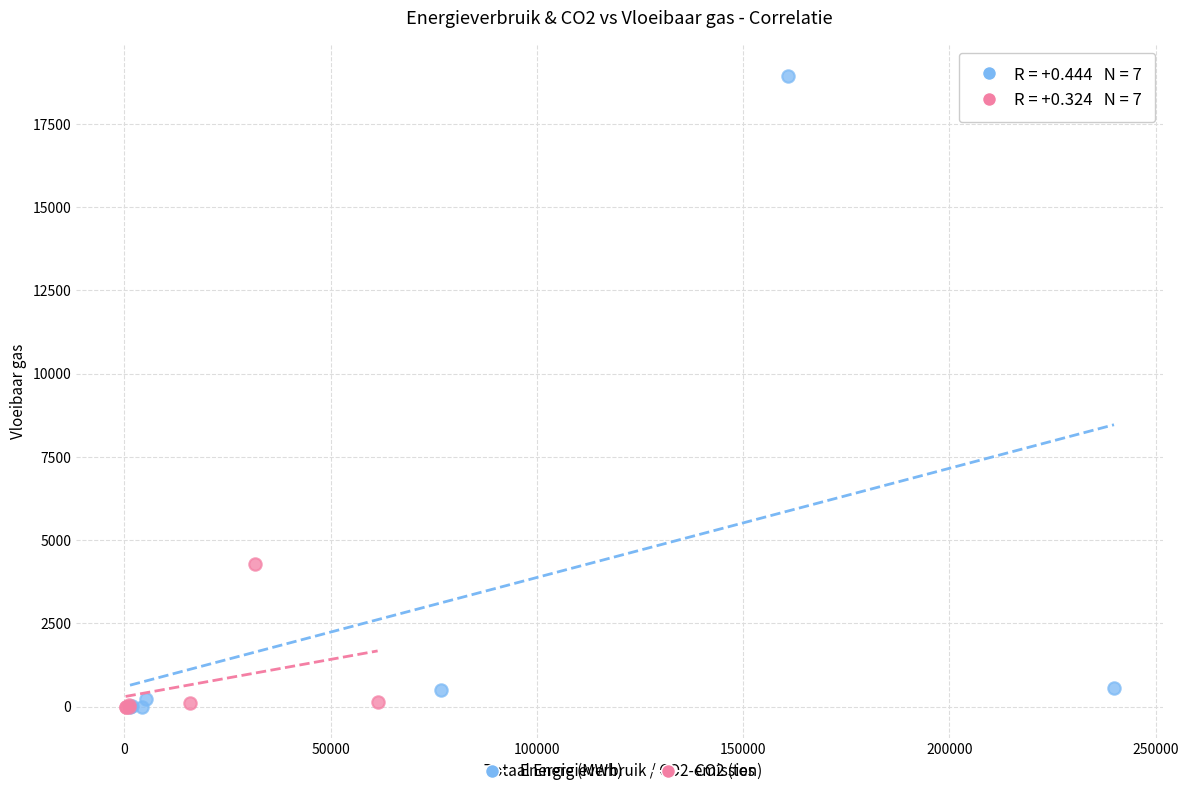

Which series has the largest Y range (max minus min)?

Energie (MWh)